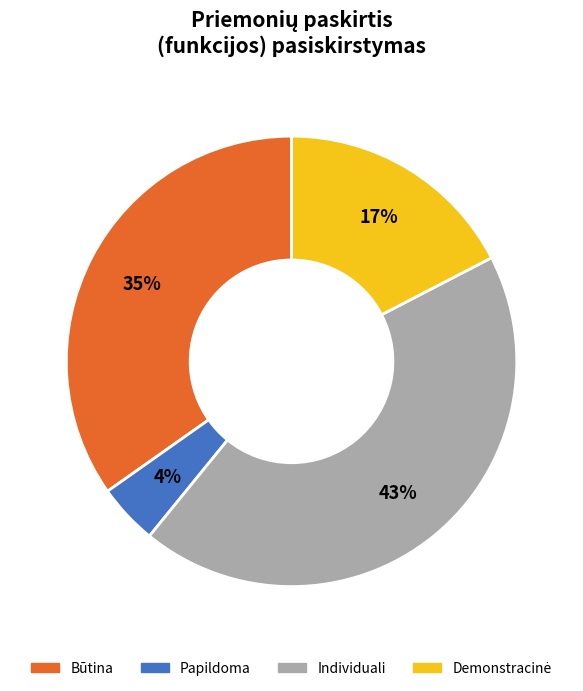

Which has a higher value, Individuali or Būtina?

Individuali